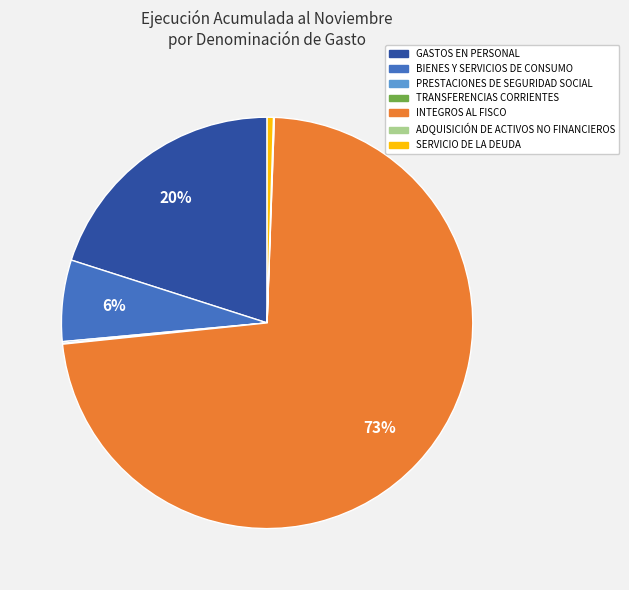

Approximately how many times larger is the value at BIENES Y SERVICIOS DE CONSUMO compared to INTEGROS AL FISCO?

0.1